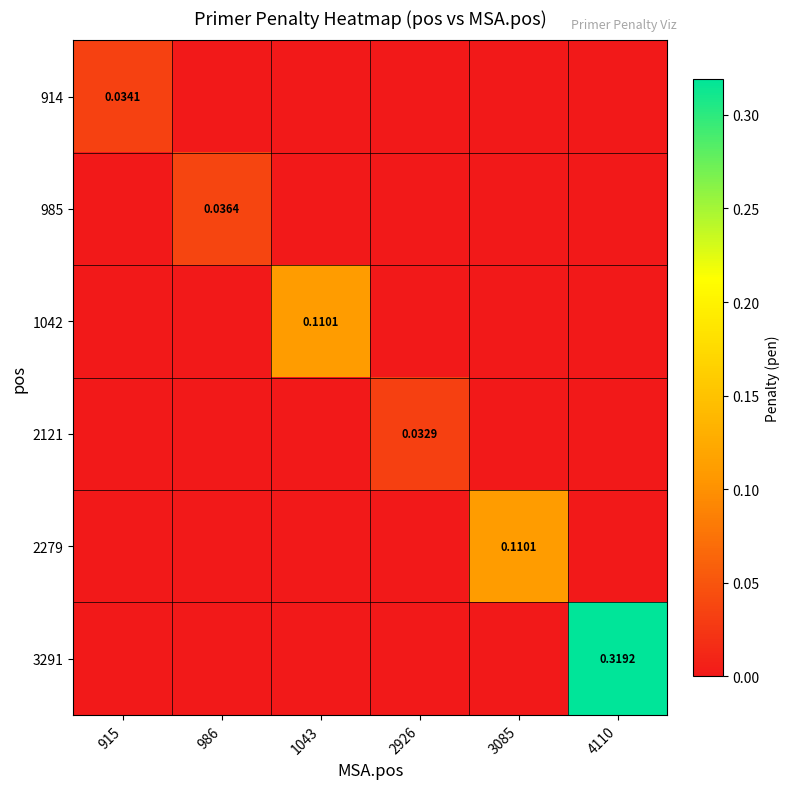

Which series has the largest total across all categories?

3291